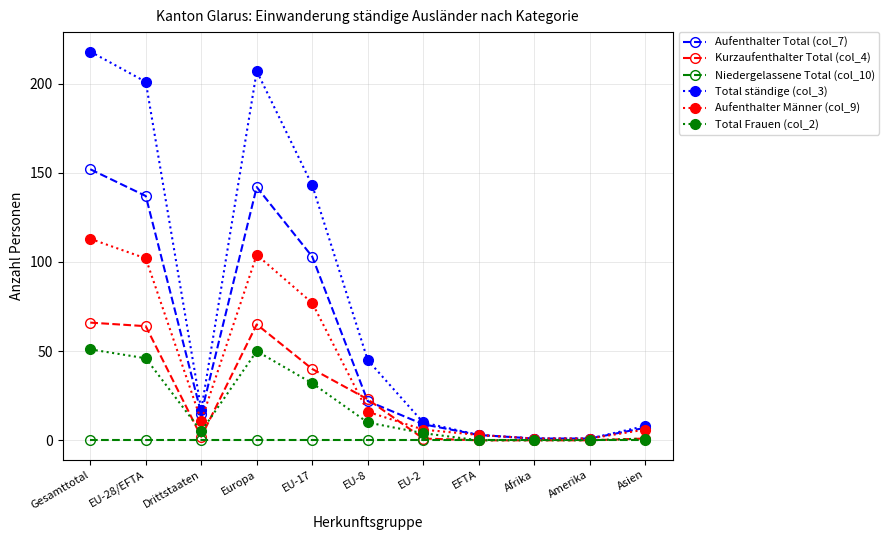

What is the sum of the Total Frauen (col_2) values at EU-2 and EFTA?

4